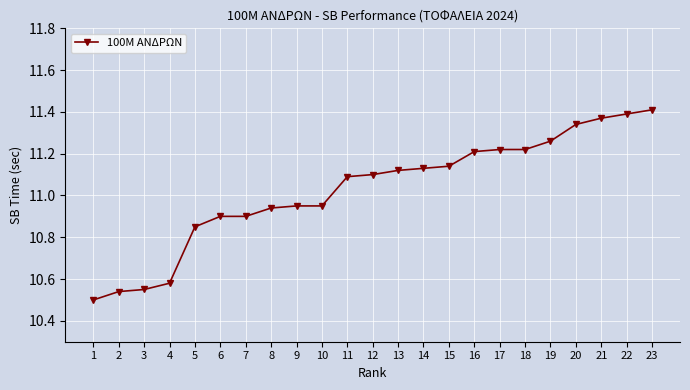

At which label does the data first exceed 11?

11